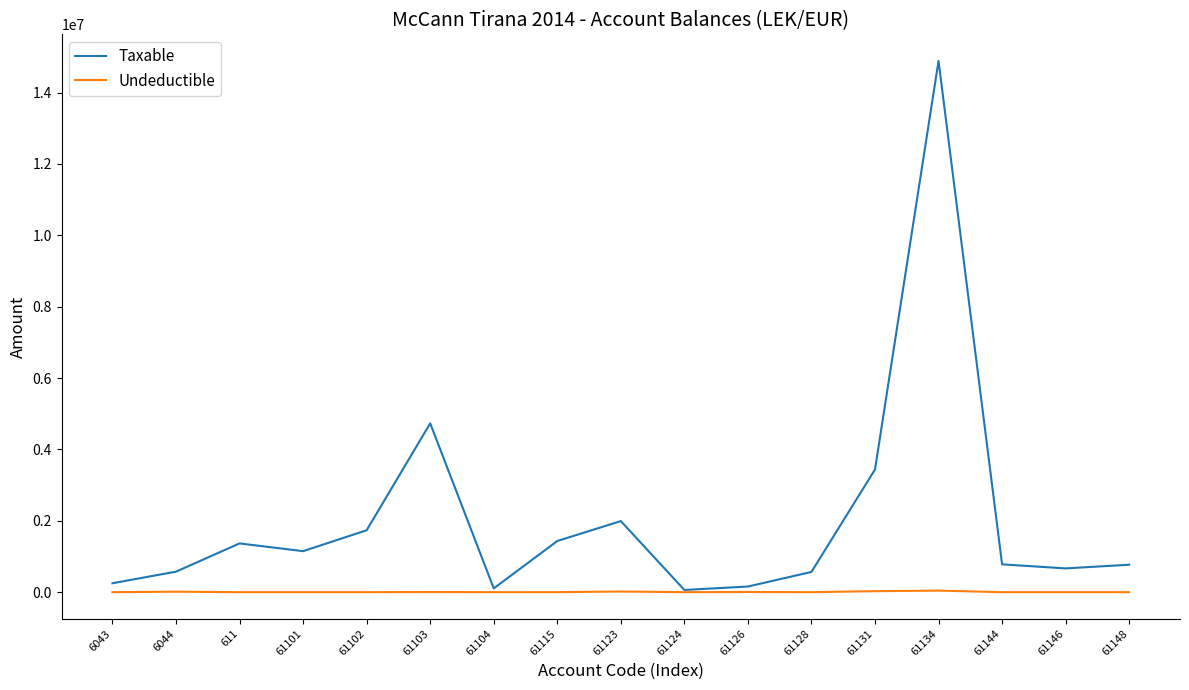

Which series has the largest total across all categories?

Taxable